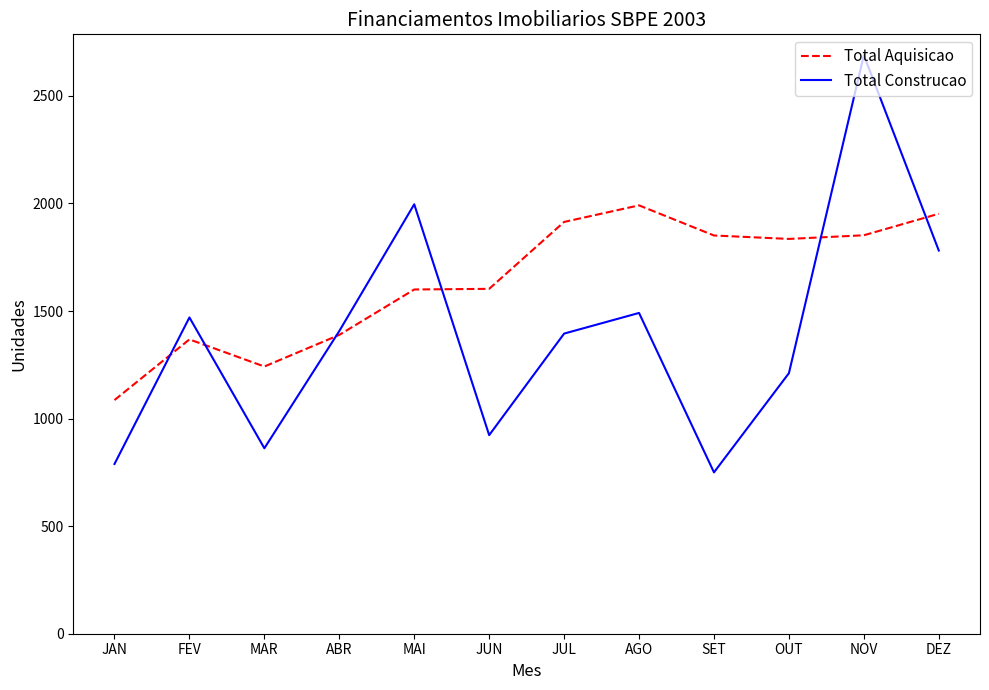

In Total Construcao, how many points are lower than both neighbors (excluding endpoints)?

3